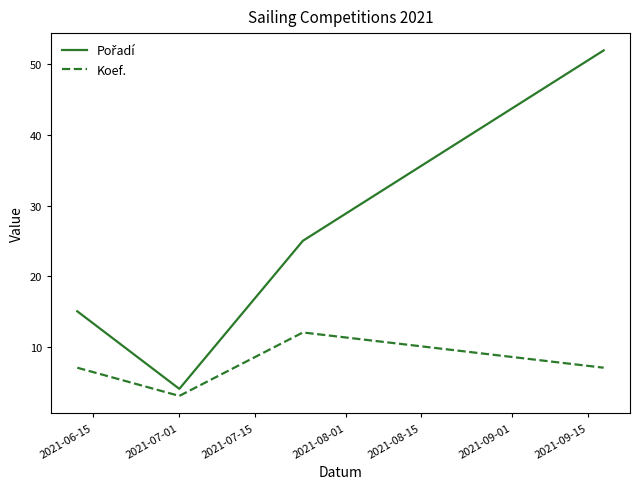

What is the minimum value for Koef.?

3